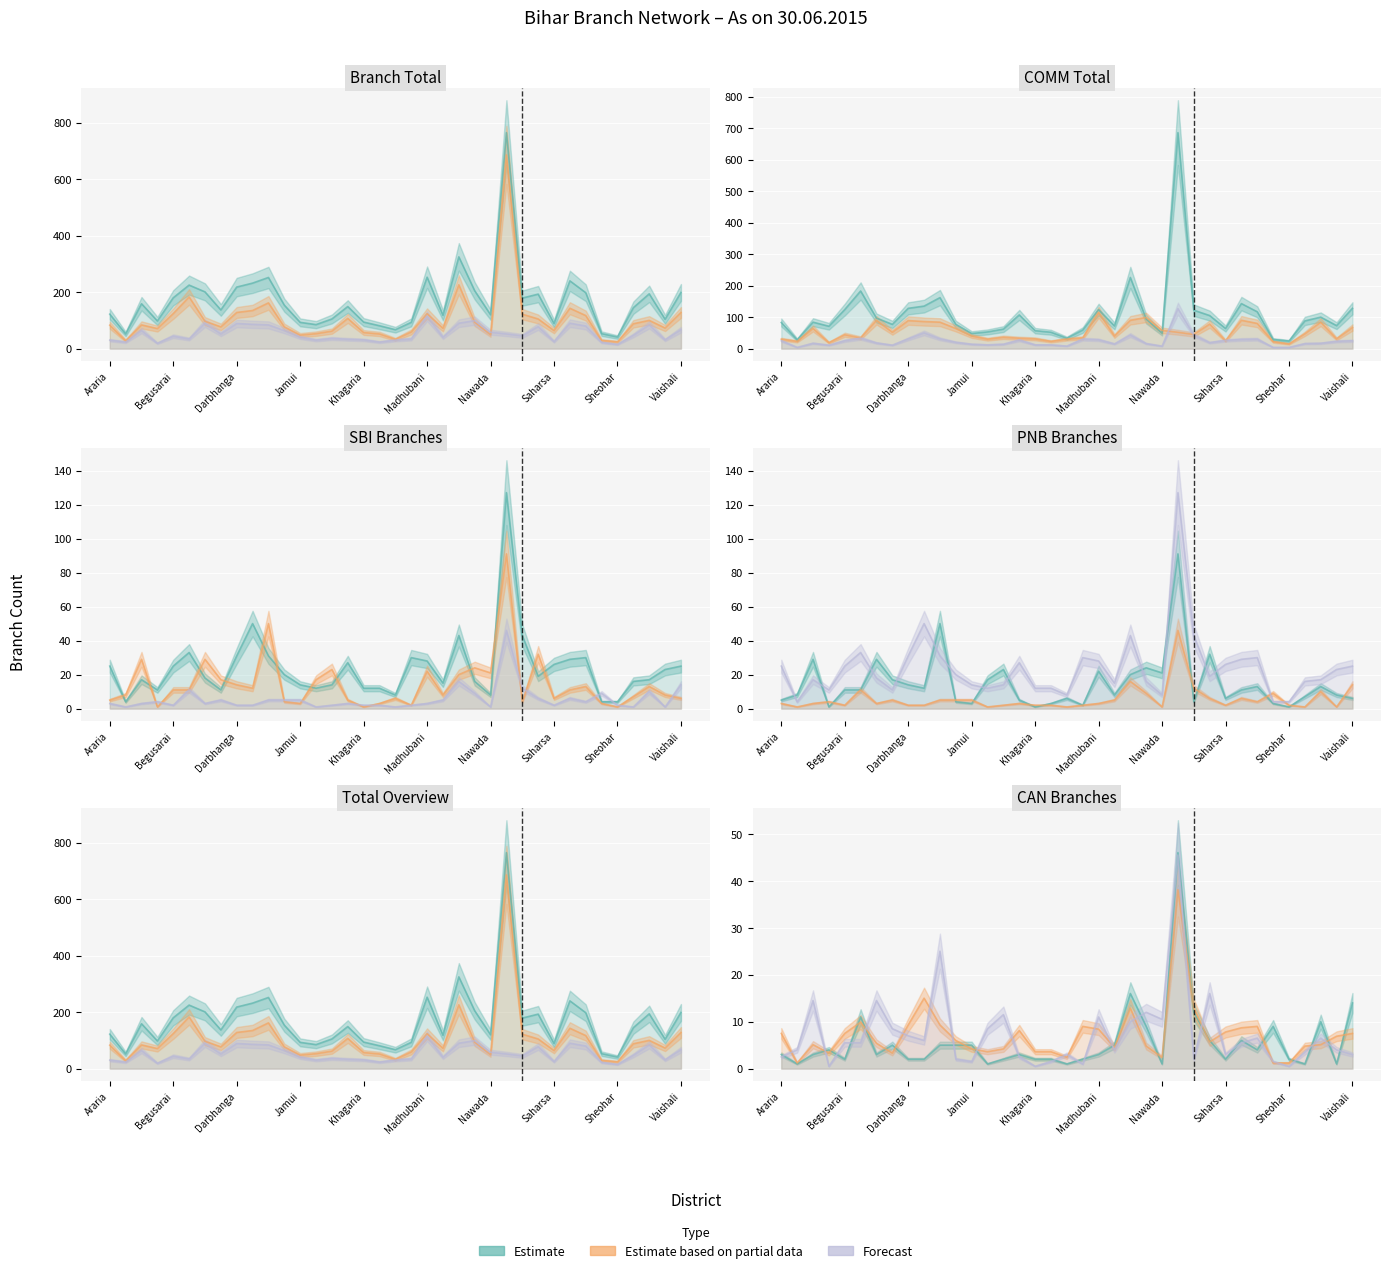

Where is Branch Total nearest to the value 403?

Muzaffarpur